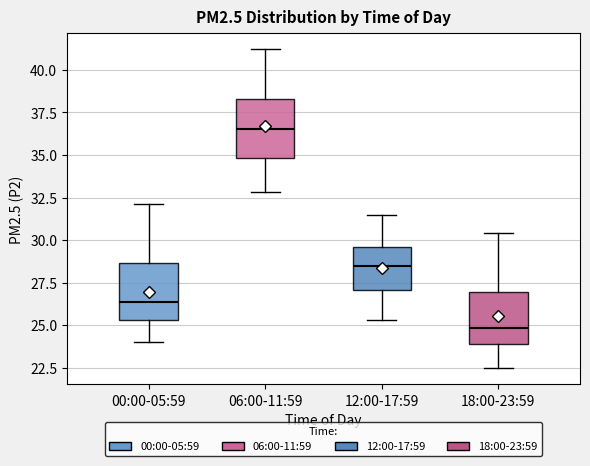

Which box has the lowest median line?

18:00-23:59